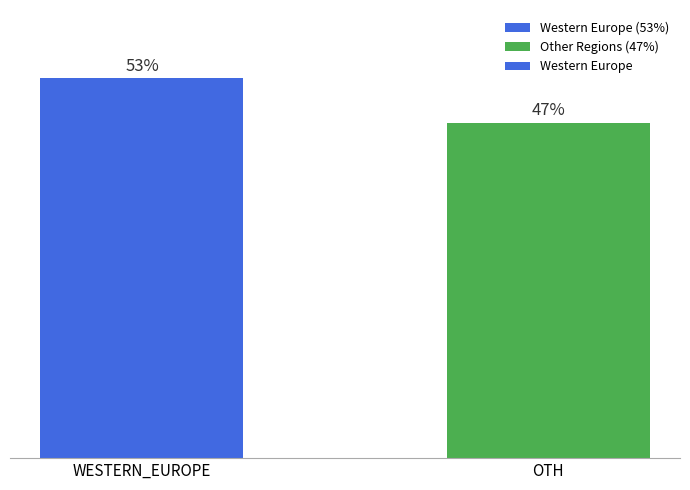

What is the label of the 1st bar from the left?

WESTERN_EUROPE